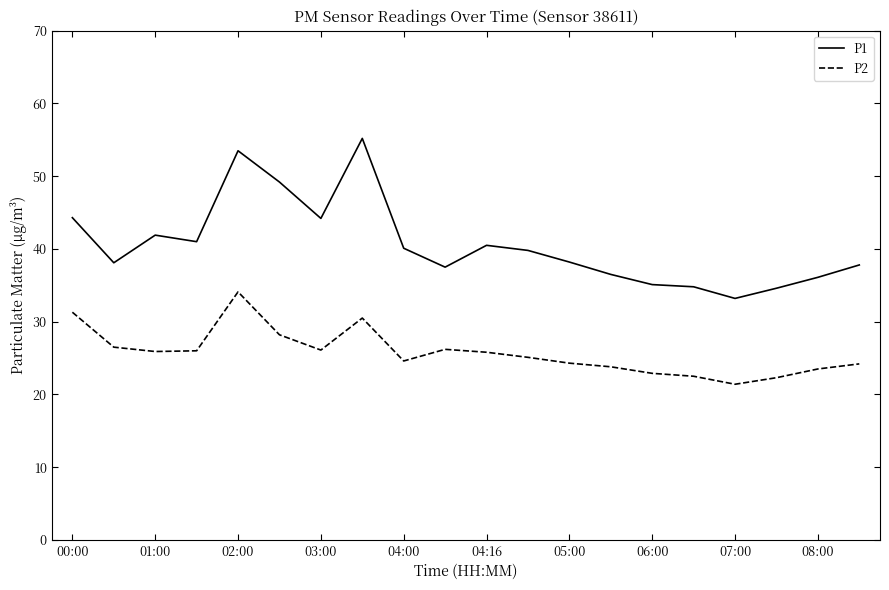

Which series has the largest total across all categories?

P1